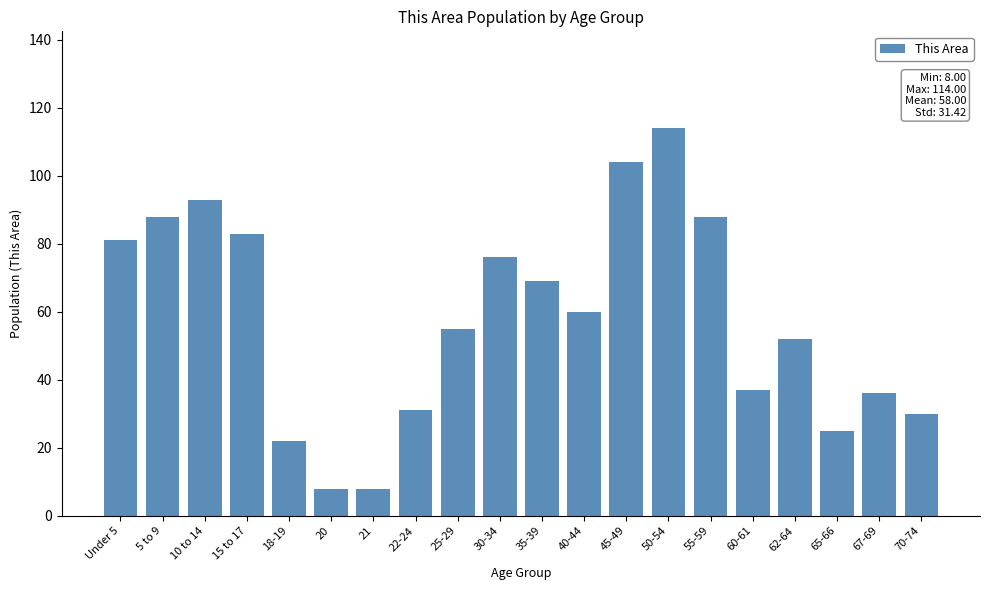

Reading left to right, what are all the values shown in this chart?

Under 5=81	5 to 9=88	10 to 14=93	15 to 17=83	18-19=22	20=8	21=8	22-24=31	25-29=55	30-34=76	35-39=69	40-44=60	45-49=104	50-54=114	55-59=88	60-61=37	62-64=52	65-66=25	67-69=36	70-74=30